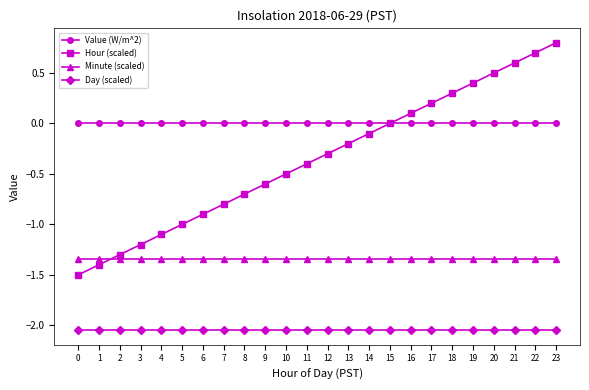

True or false: Minute (scaled) has a value of -2.0 at 19.

False